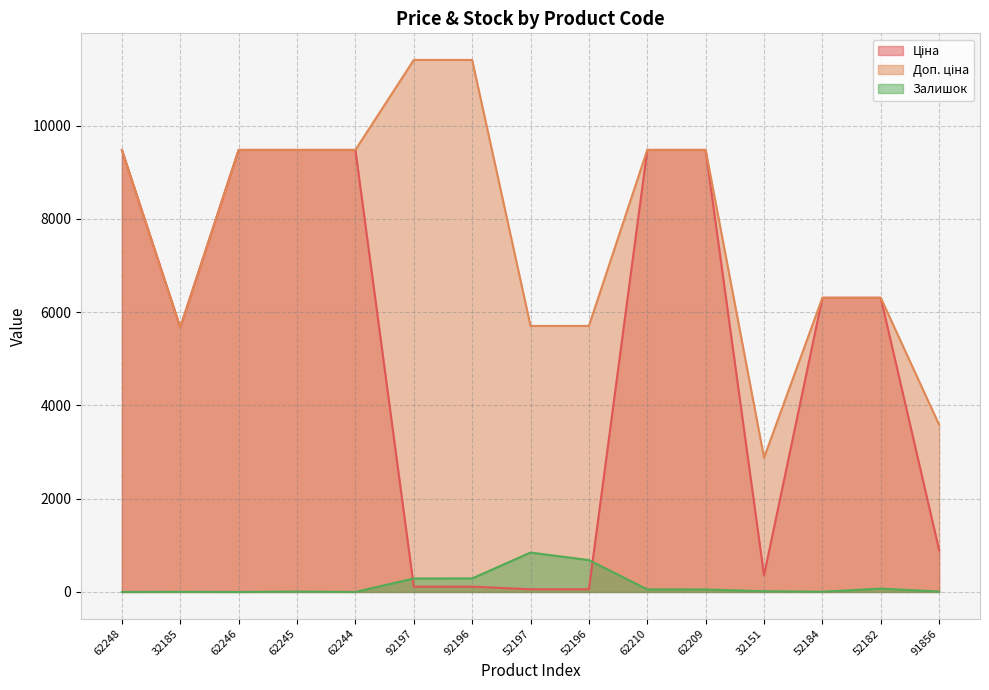

What is the difference between the highest and lowest values at 62248?

9480.1